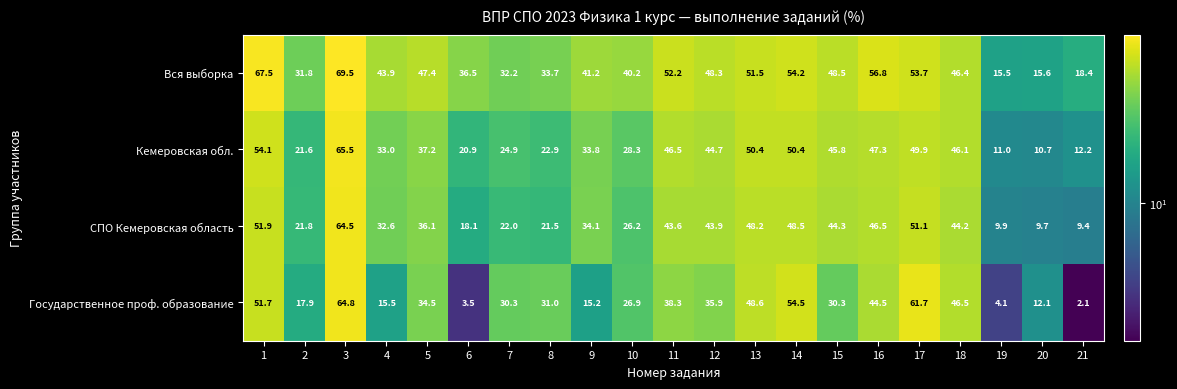

Read the Государственное проф. образование value at 19.

4.1